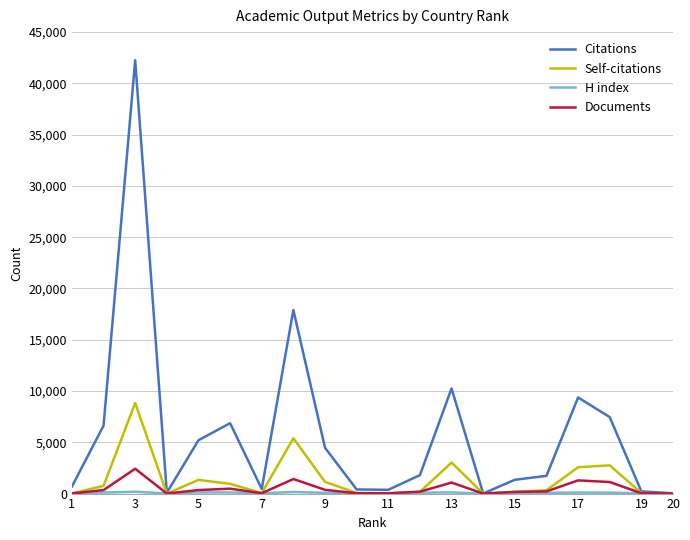

Which series has the largest range (max minus min)?

Citations